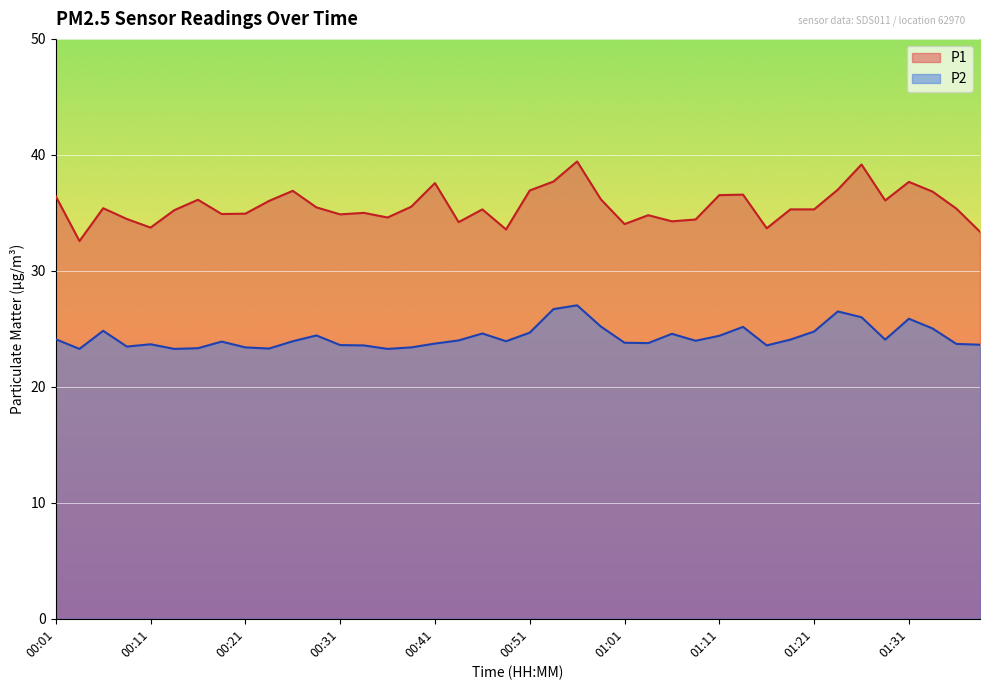

In P1, how many points are lower than both neighbors (excluding endpoints)?

11